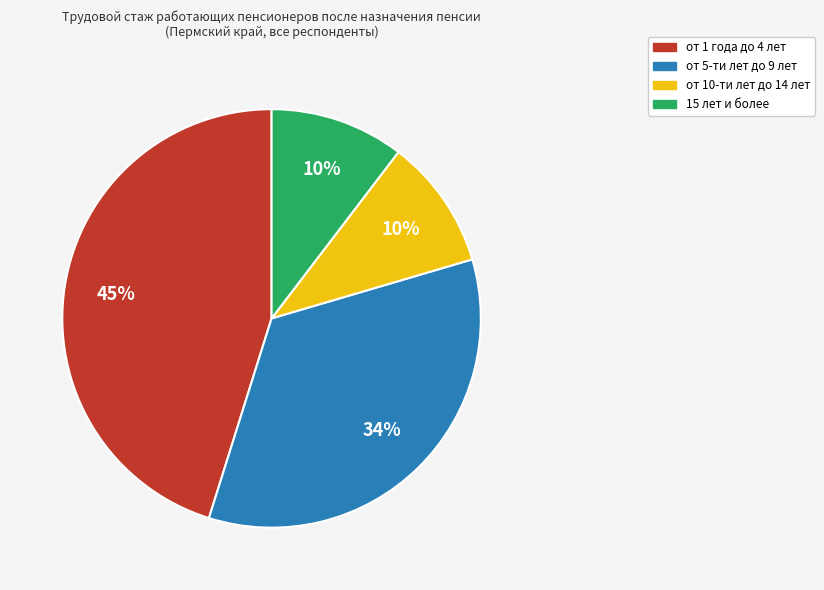

Between от 5-ти лет до 9 лет and 15 лет и более, which is larger?

от 5-ти лет до 9 лет